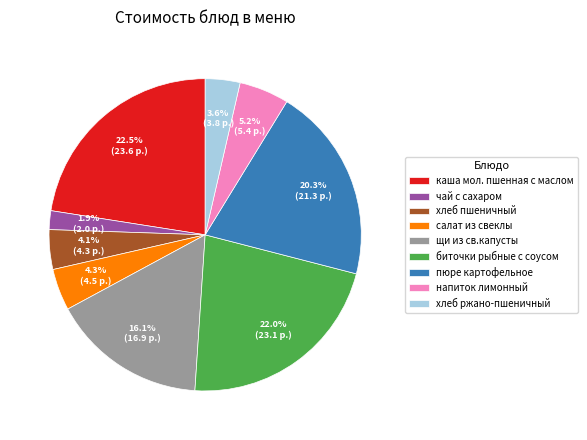

Which category has the smallest portion of the pie?

чай с сахаром